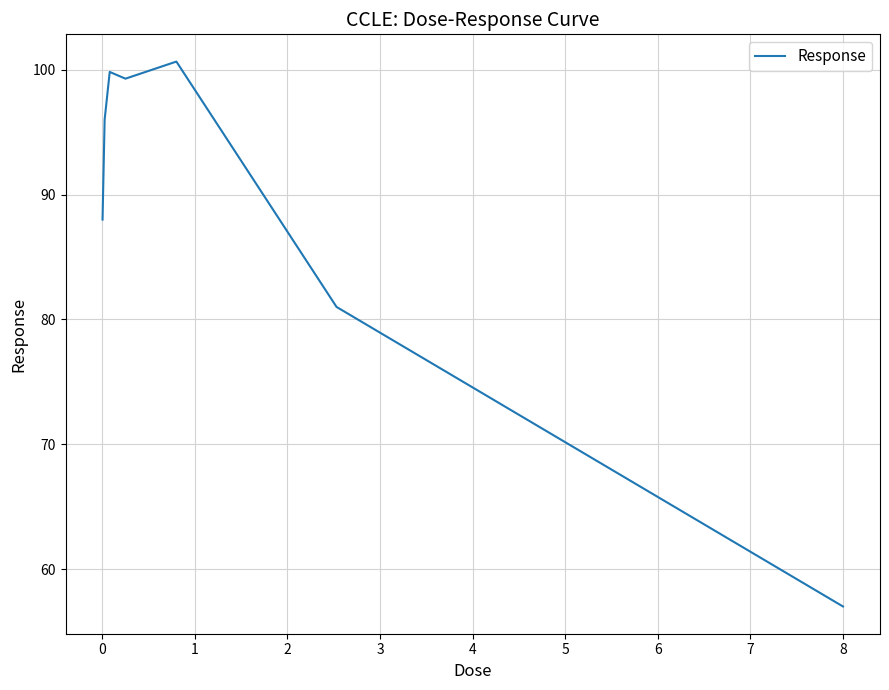

What is the smallest value displayed?

57.0